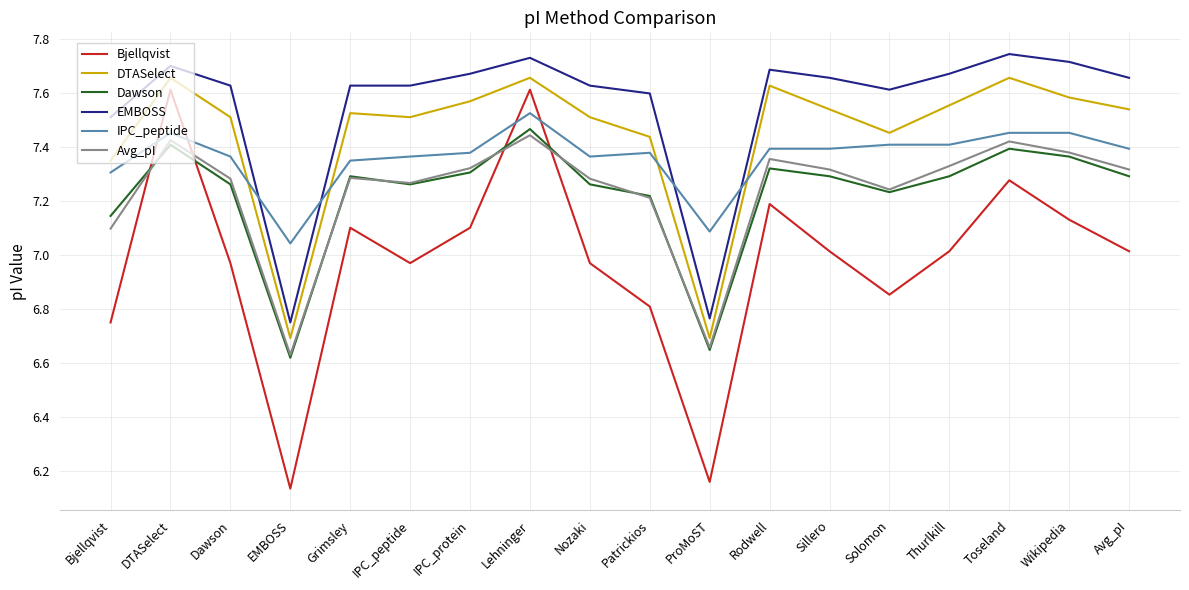

Which series has the widest spread of values?

Bjellqvist